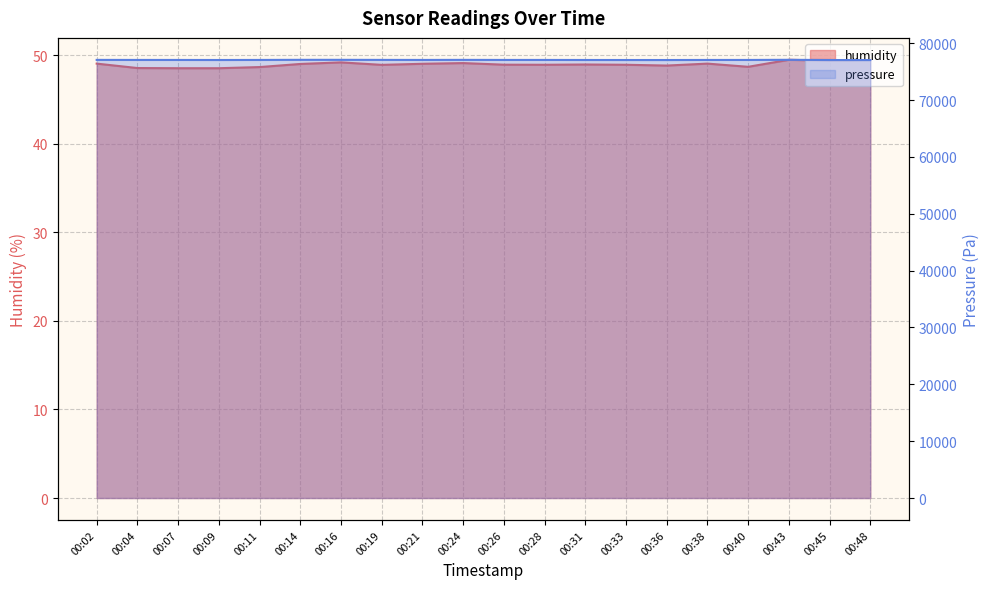

True or false: pressure and humidity cross at least once.

False